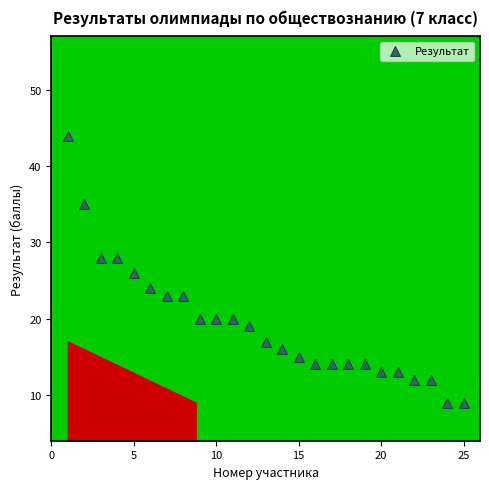

What is the range of Y values (max minus min)?

35